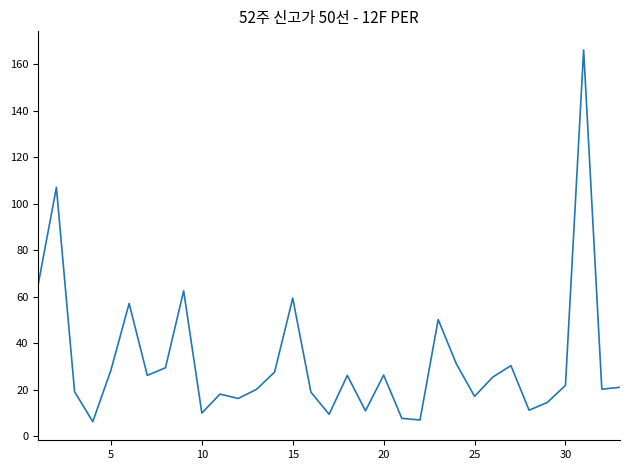

What is the difference between the maximum and minimum values?

160.0